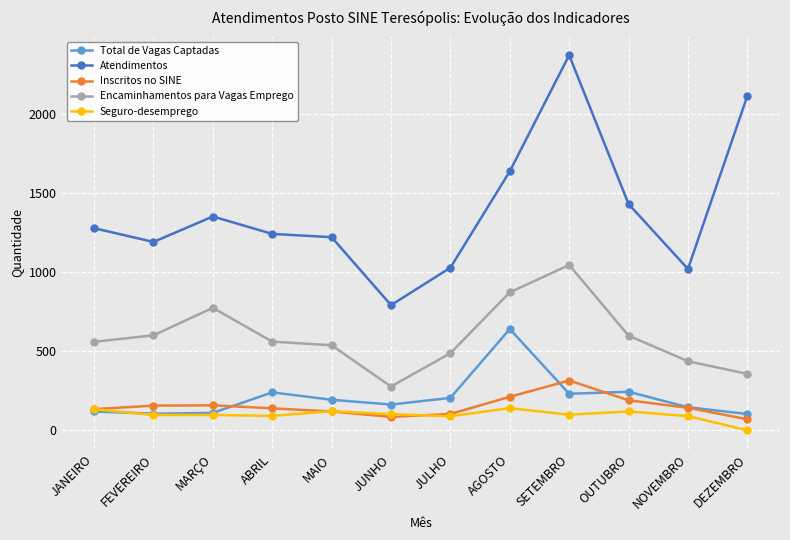

Count the number of categories in the chart.

12